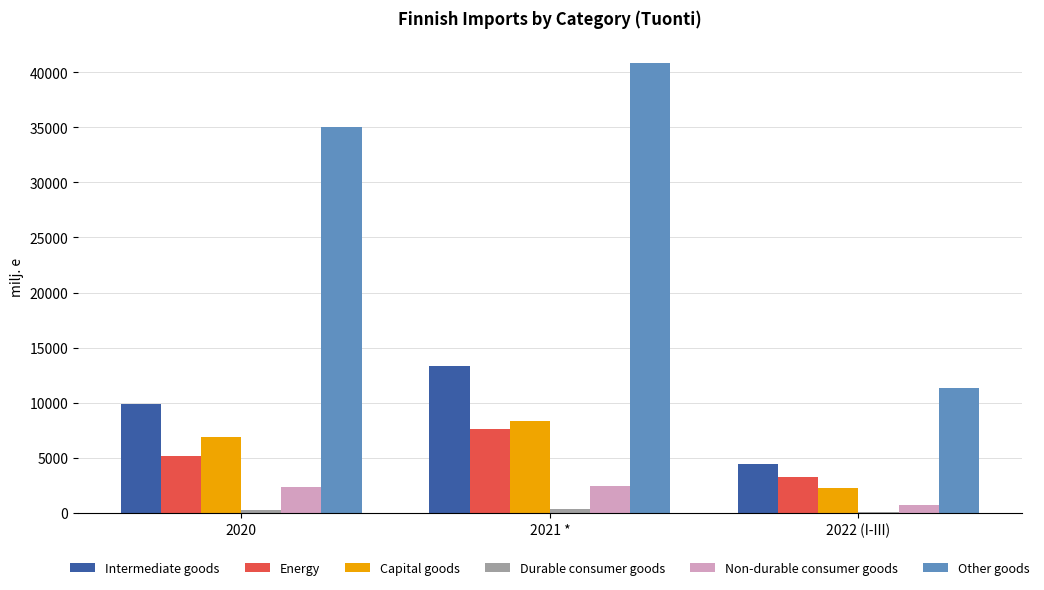

Which category has the highest value in the Intermediate goods series?

2021 *